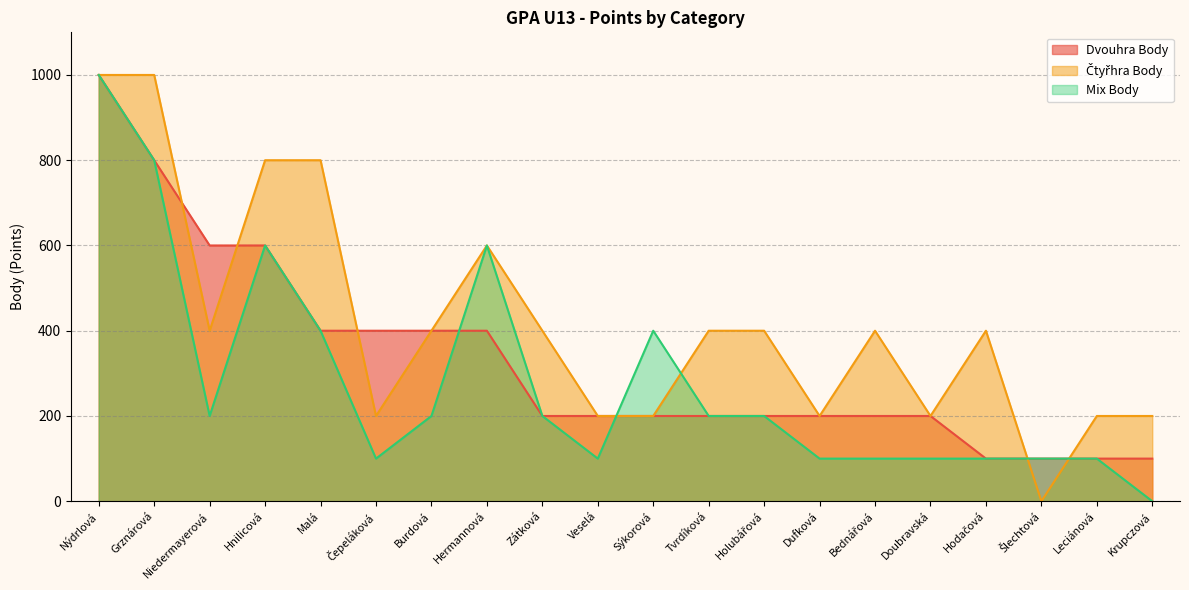

At which category does the chart reach its peak across all series?

Nýdrlová